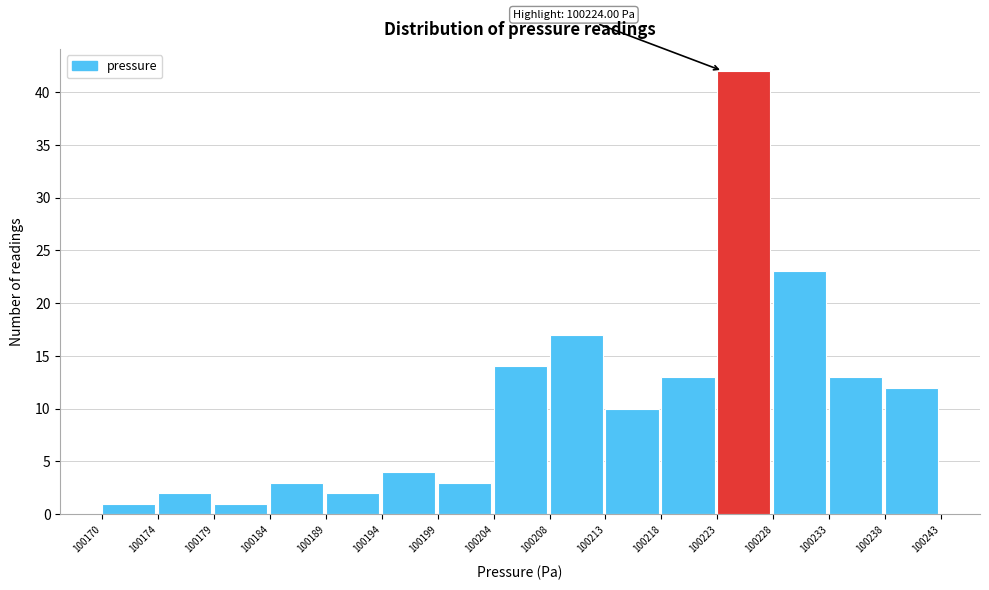

Reading left to right, what are all the values shown in this chart?

100170=1	100174=2	100179=1	100184=3	100189=2	100194=4	100199=3	100204=14	100208=17	100213=10	100218=13	100223=42	100228=23	100233=13	100238=12